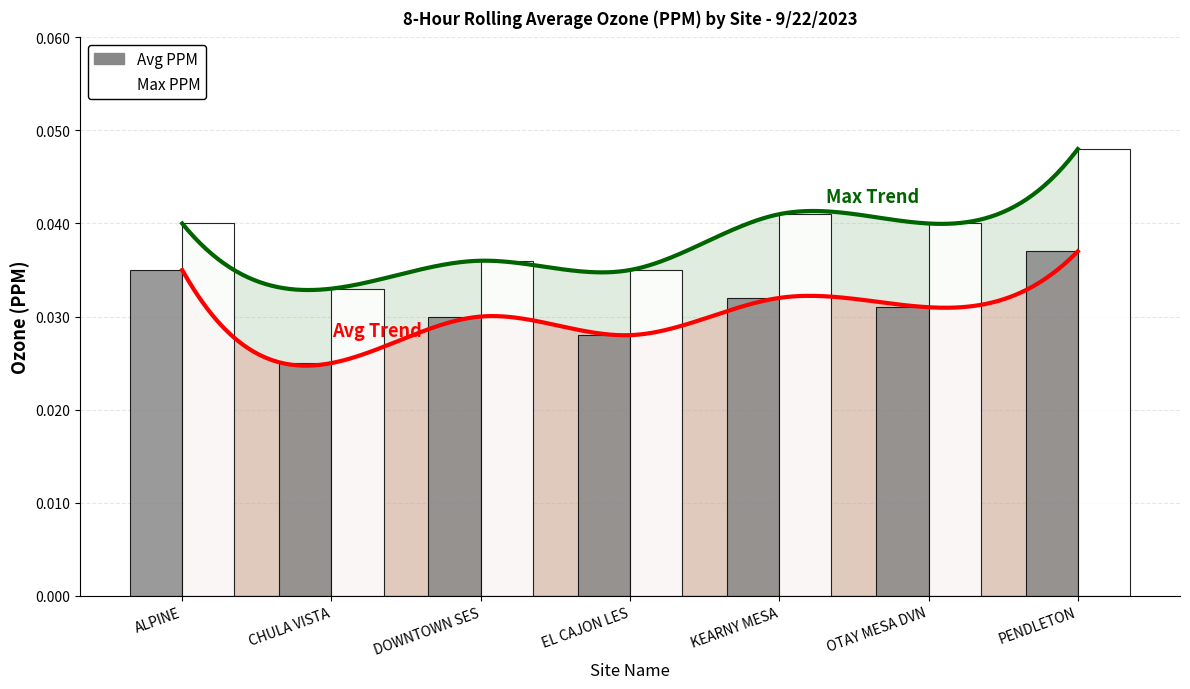

Rank the series at DOWNTOWN SES from highest to lowest value.

max, avg